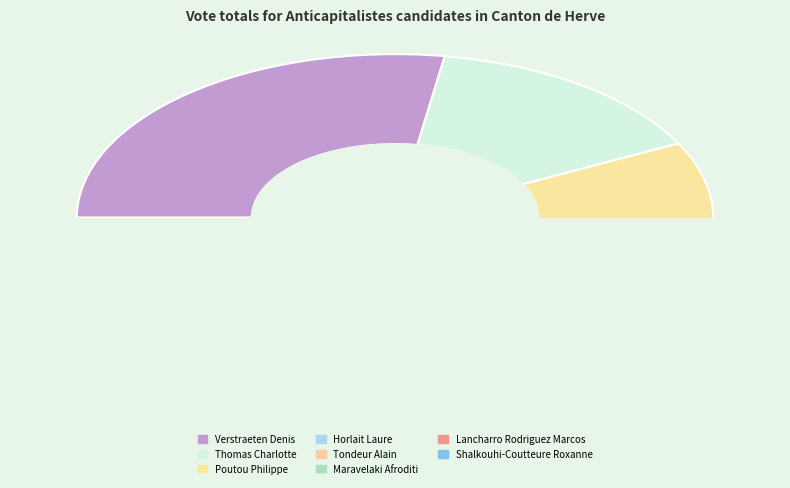

How many segments does this pie chart have?

8